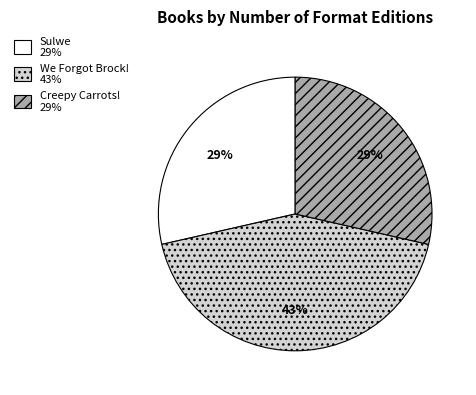

To the nearest percent, what portion does Creepy Carrots! represent?

29%